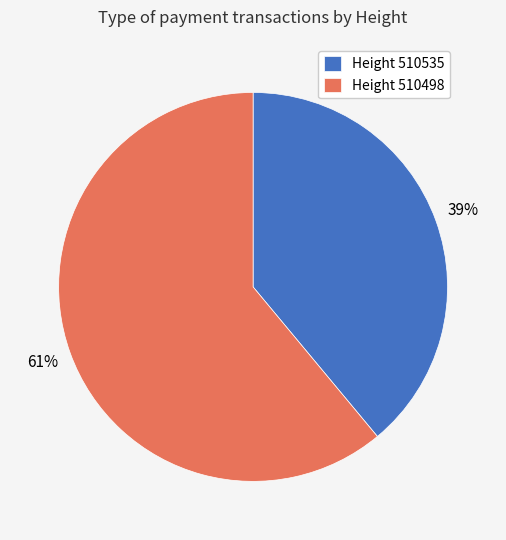

Which has a higher value, Height 510498 or Height 510535?

Height 510498